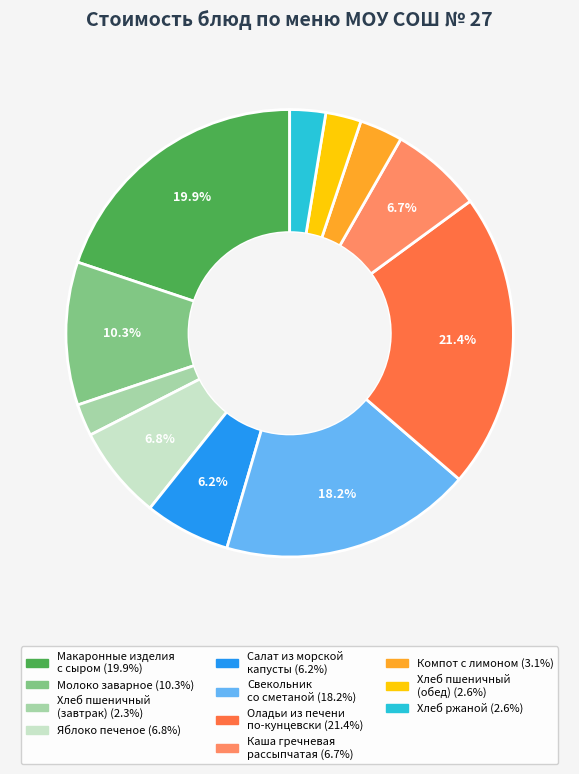

Is there a majority slice in this chart?

No